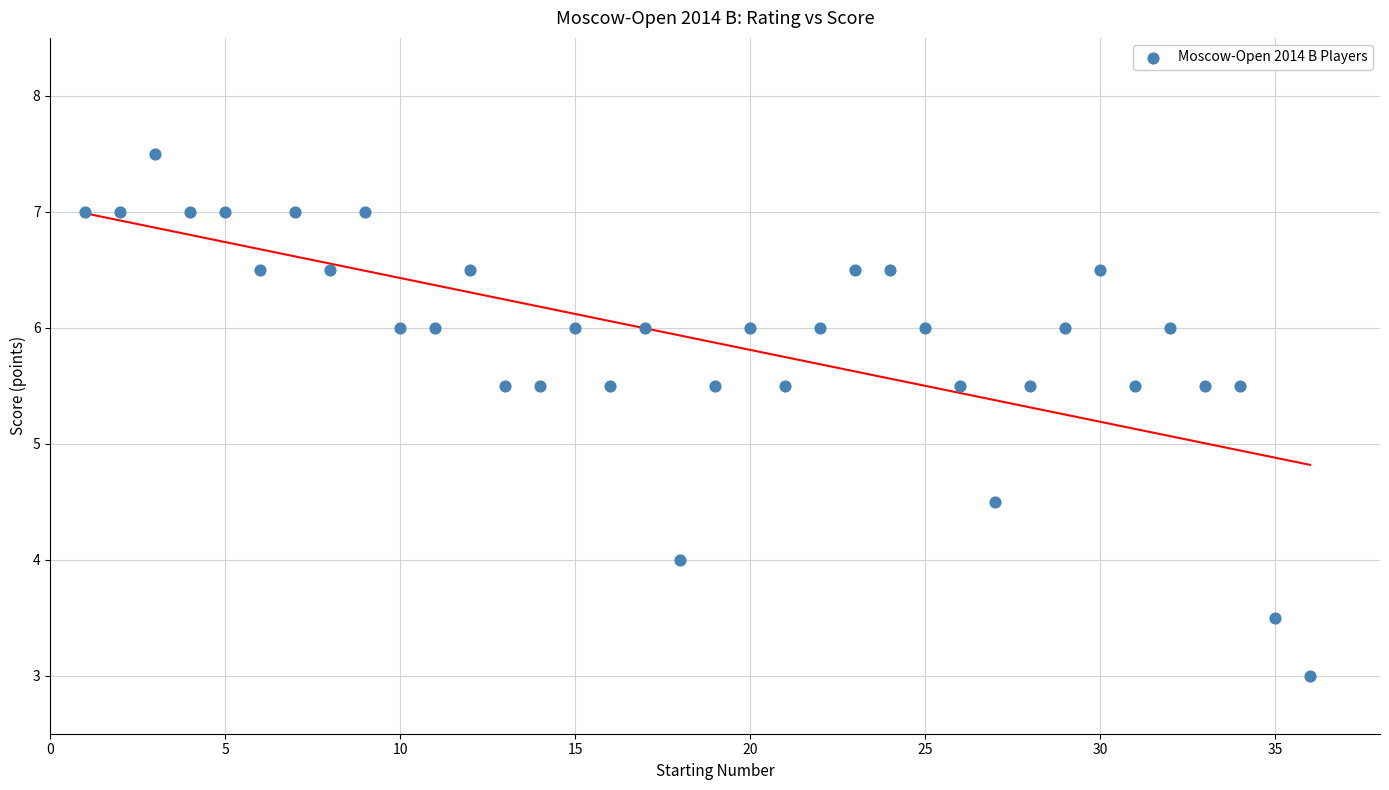

What is the range of Y values (max minus min)?

4.5